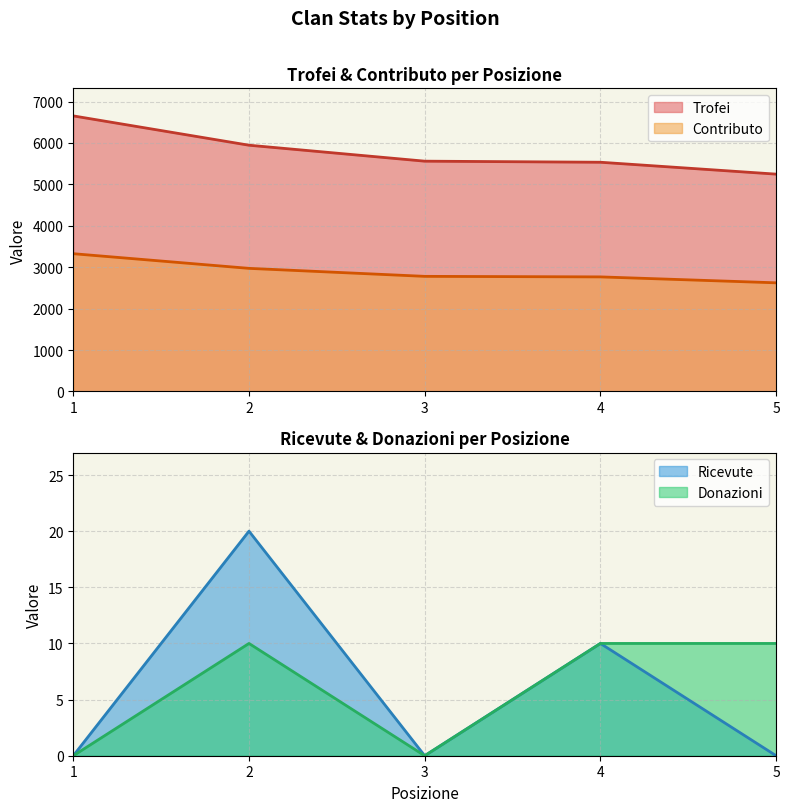

At which category is the sum across all series the highest?

1